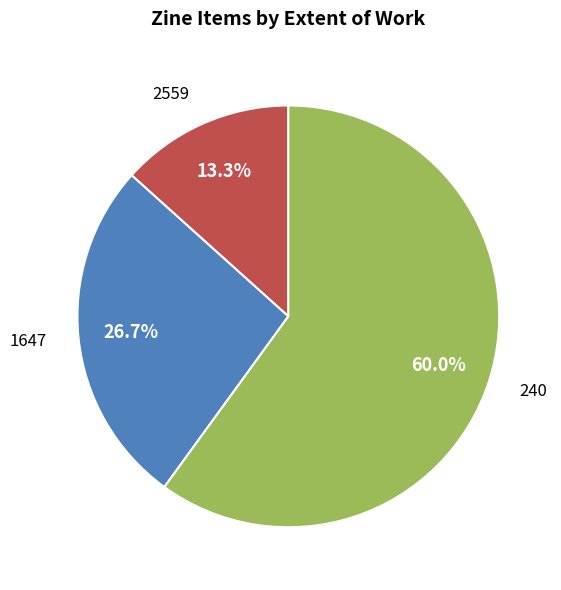

How many segments does this pie chart have?

3